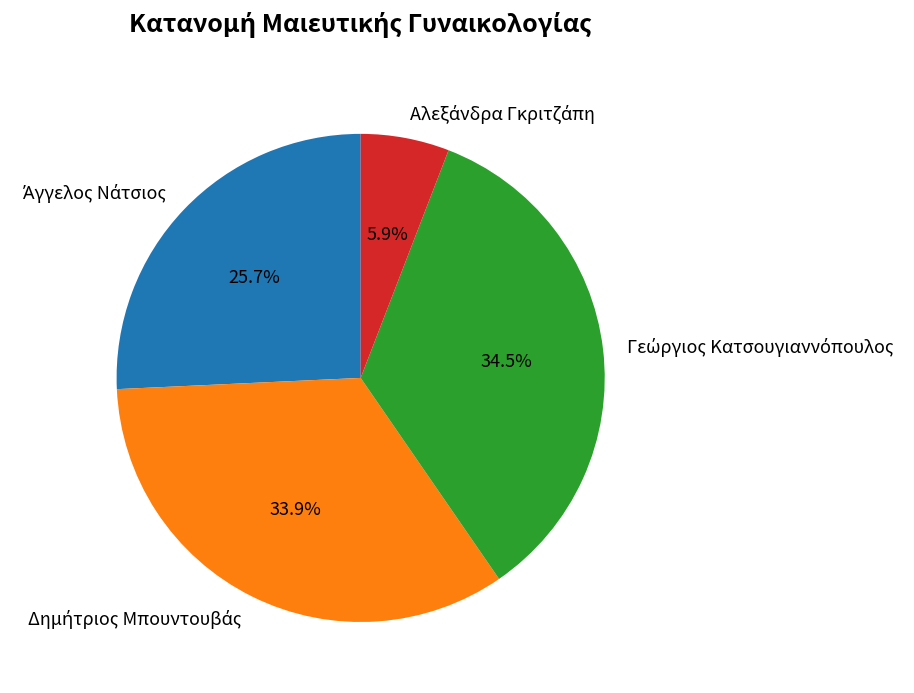

Is there any slice that represents more than half of the pie?

No